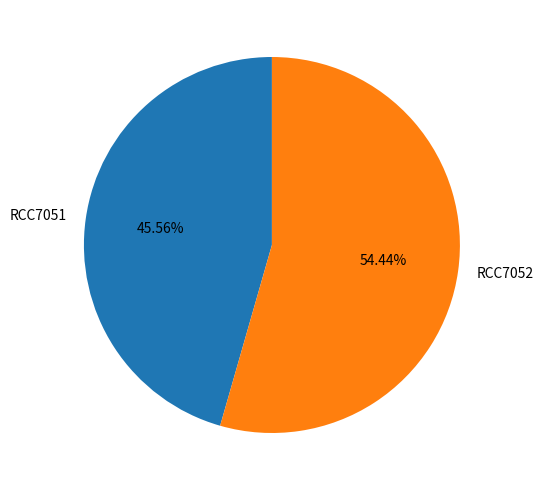

Approximately how many times larger is the value at RCC7051 compared to RCC7052?

0.8